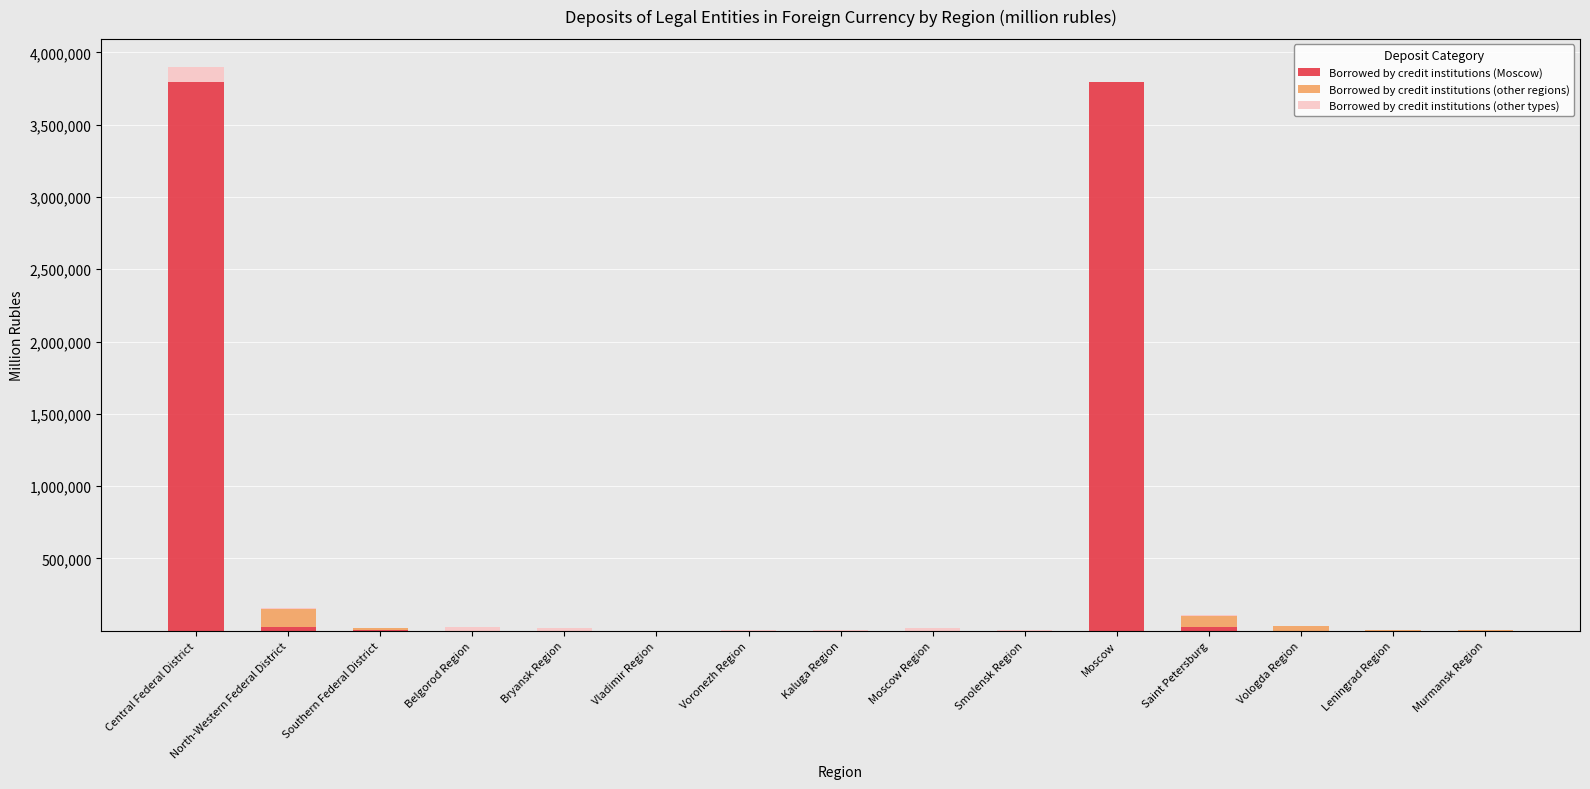

True or false: Borrowed by credit institutions (Moscow) has a value of 0 at Voronezh Region.

True